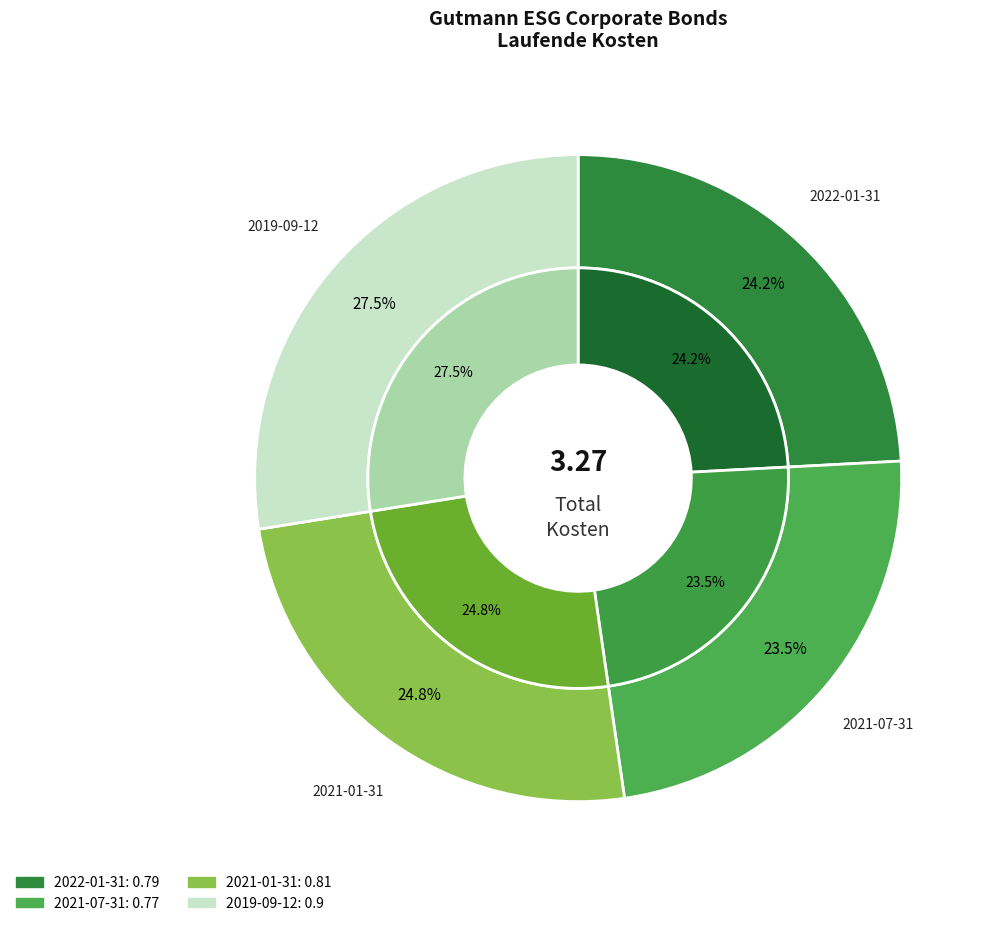

Which has a higher value, 2019-09-12 or 2021-07-31?

2019-09-12